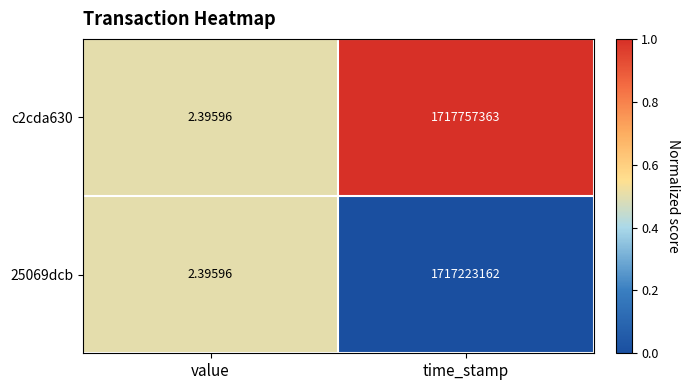

Which series has the largest range (max minus min)?

c2cda630